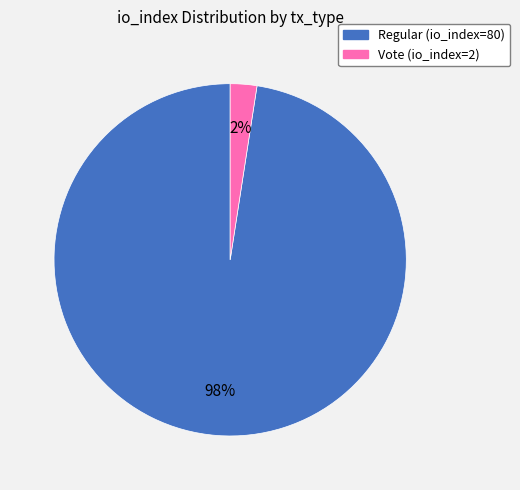

What percentage is the Regular (io_index=80) slice, to the nearest percent?

98%